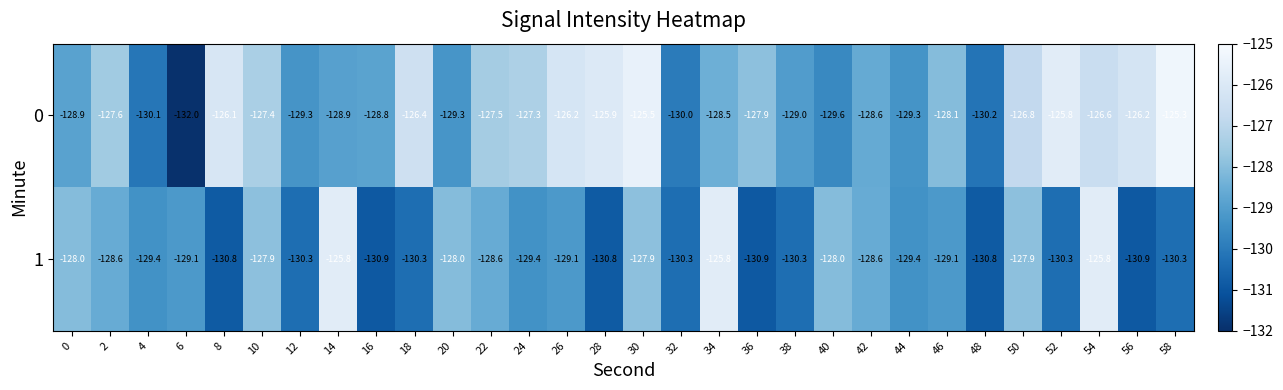

Which has a higher value, 54 or 32?

54